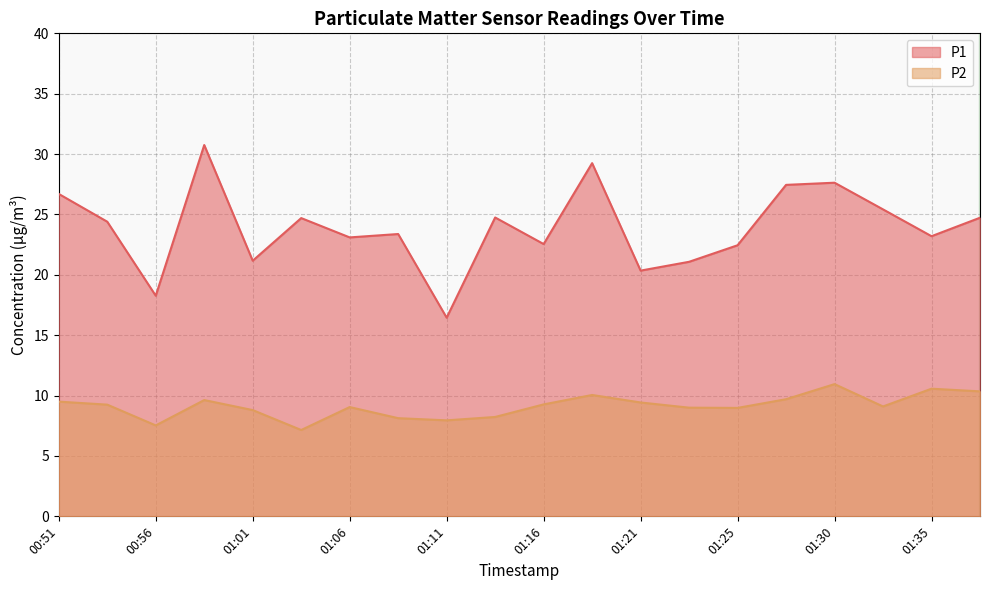

Is the value of P1 at 01:23 greater than the value of P2 at 00:59?

Yes